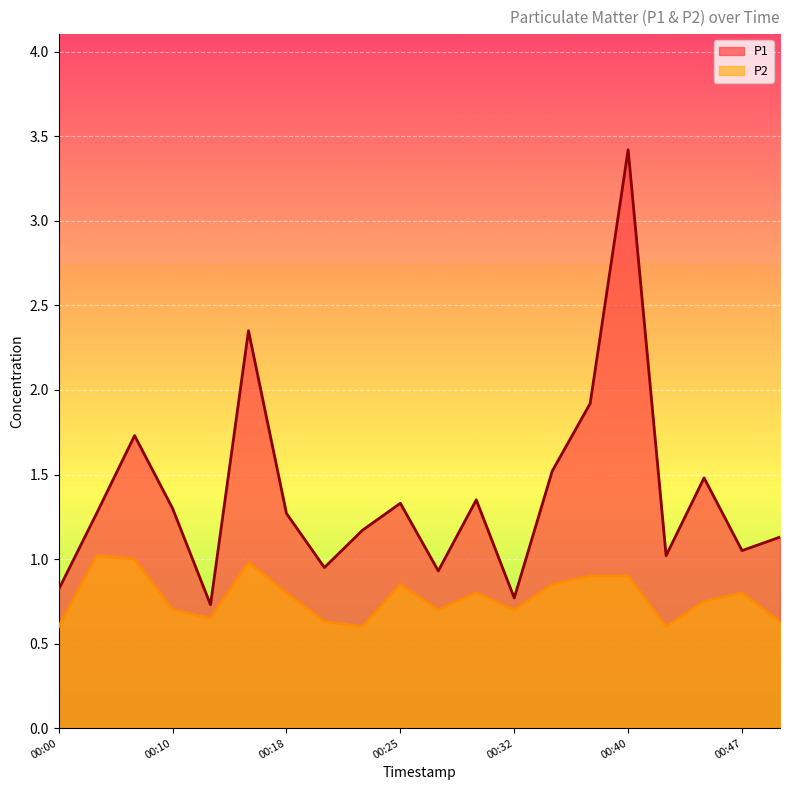

What is the spread (max minus min) of values at 00:13?

0.1